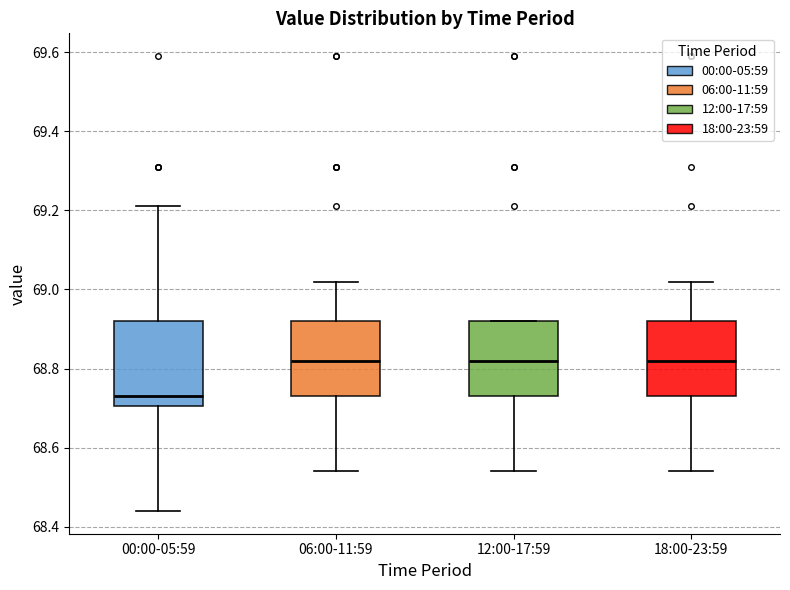

Where does the lower whisker of the box for 06:00-11:59 end on the y-axis? The values are not printed on the chart, so give them approximately, as read against the axis.

68.54